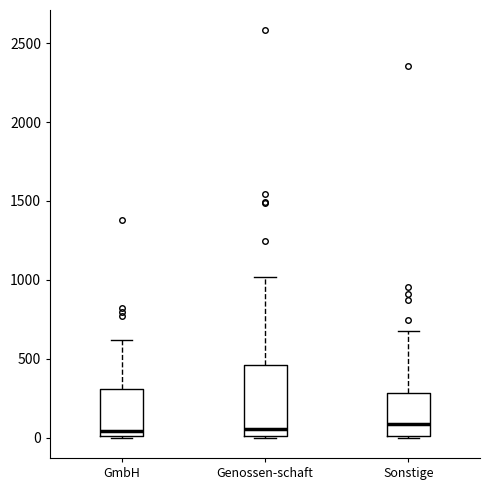

Where does the upper whisker of the box for Genossen-schaft end on the y-axis? The values are not printed on the chart, so give them approximately, as read against the axis.

1000